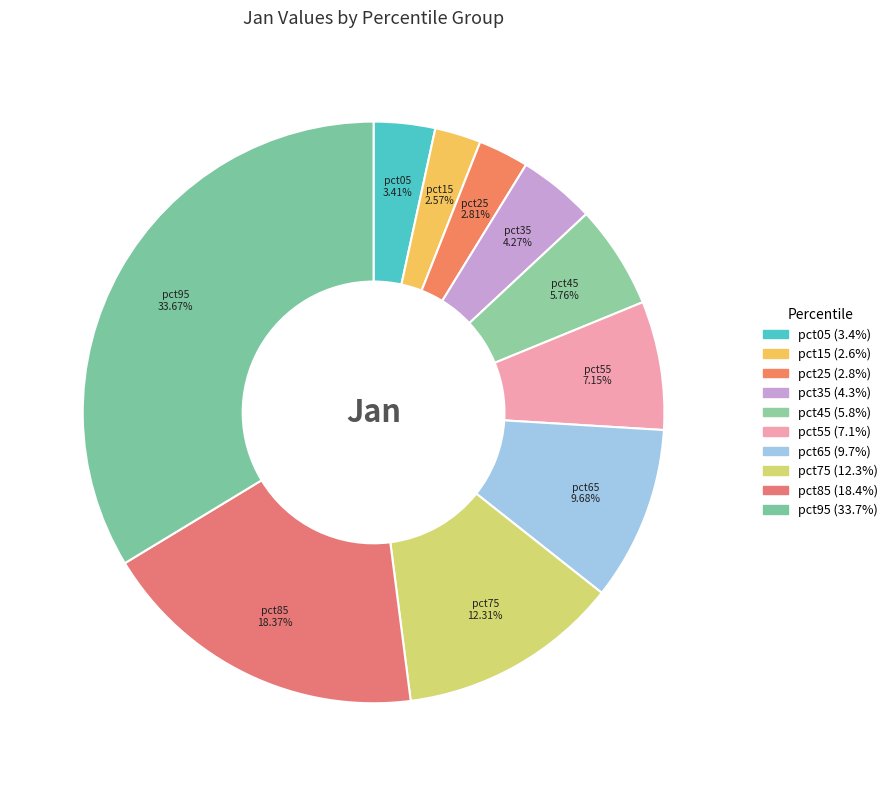

What is the smallest slice in the pie chart?

pct15